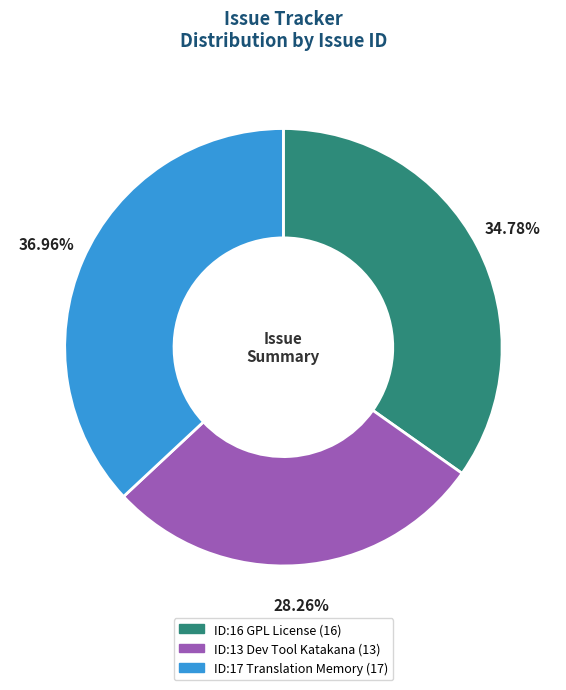

How many slices are in this pie chart?

3